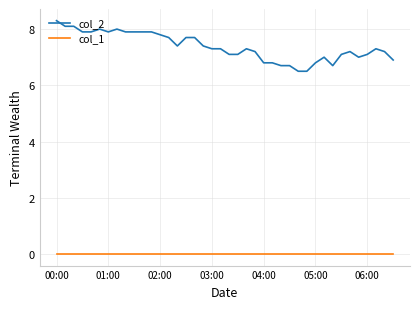

Which series has the largest total across all categories?

col_2